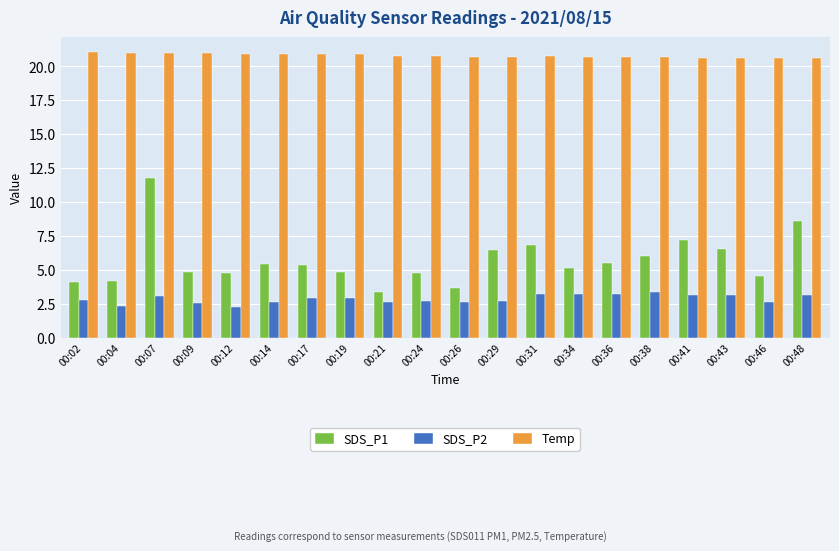

What is the difference between the maximum and second lowest values in the SDS_P1 series?

8.1